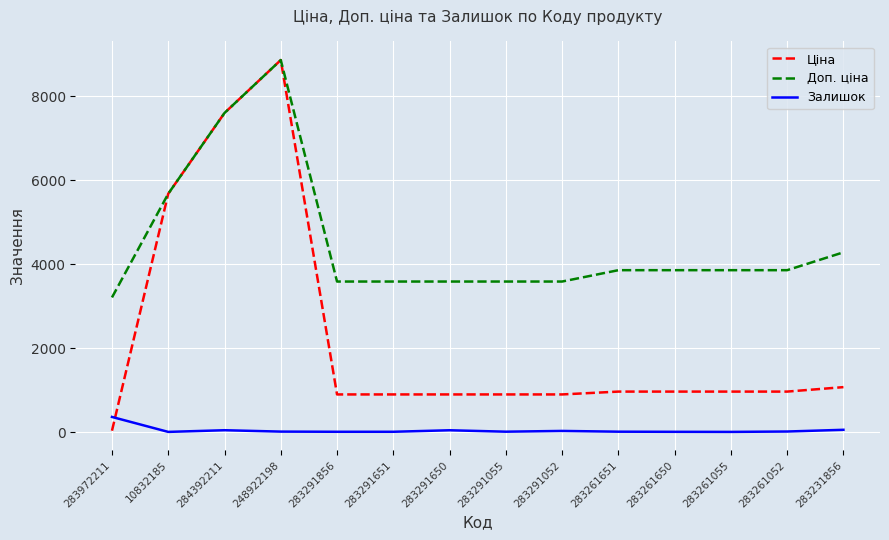

Does the chart display data point markers on the line(s)?

No